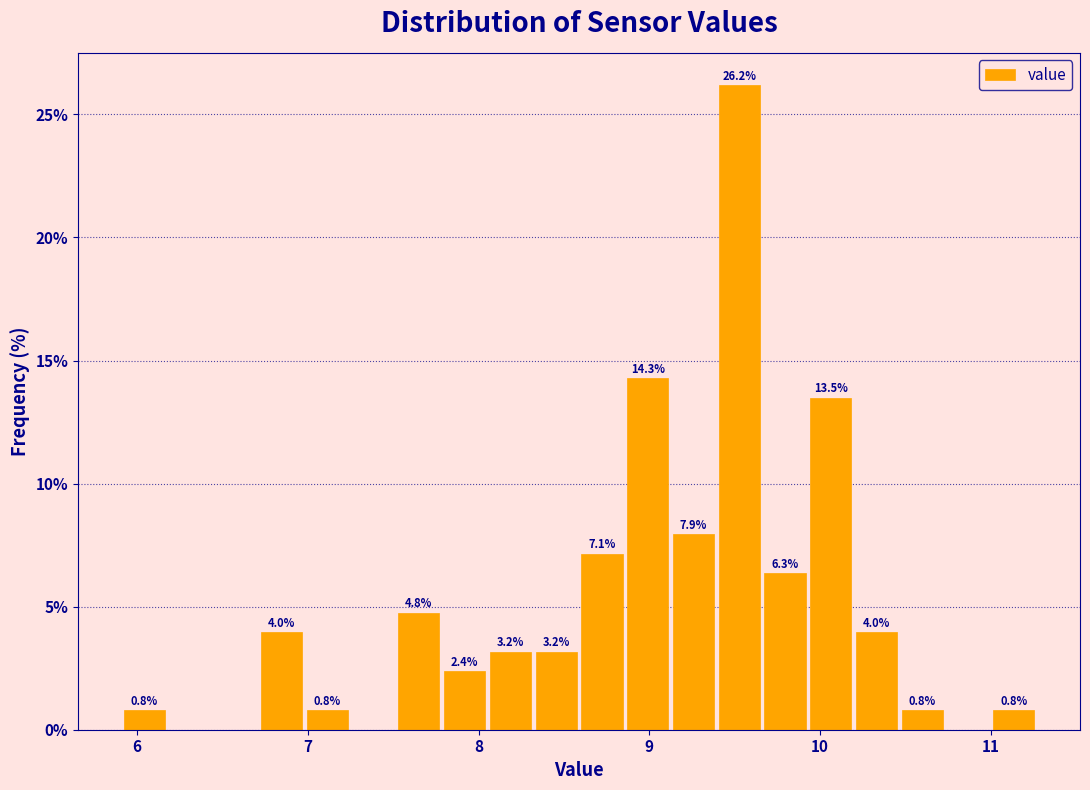

Around what value on the x-axis is the tallest bar? Give the approximate position of its centre, as read against the axis.

9.5